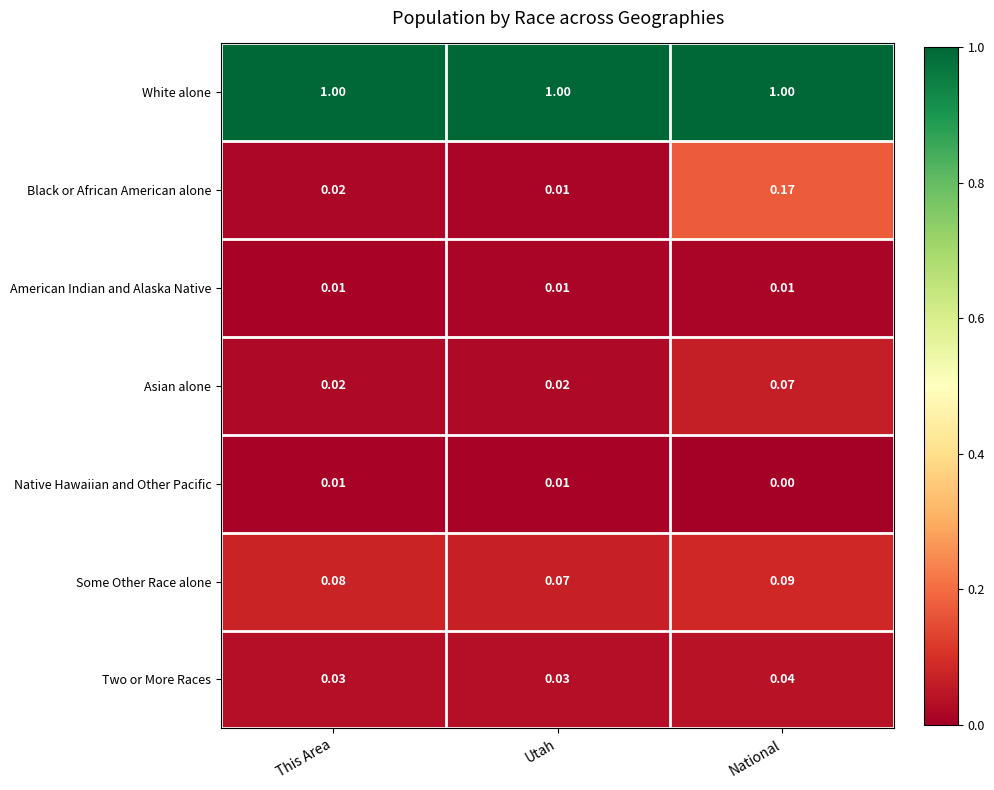

At which label does Some Other Race alone reach its minimum?

Utah